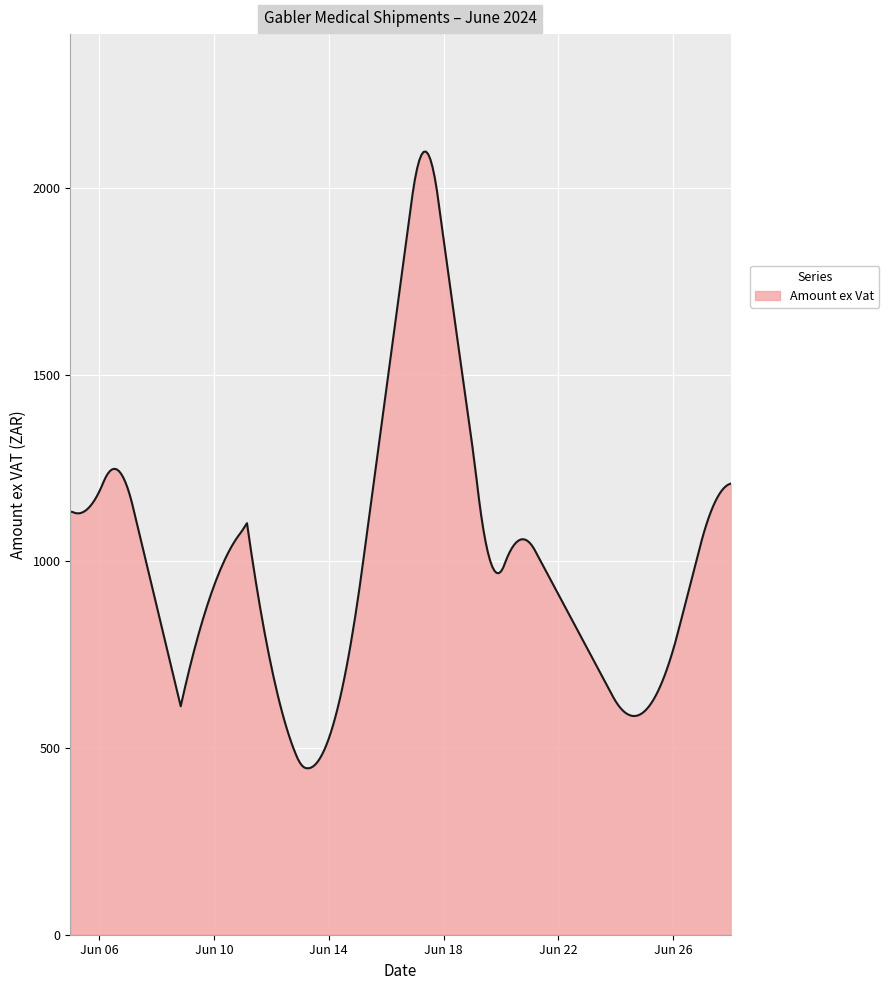

What is the maximum value shown in the chart?

2097.9